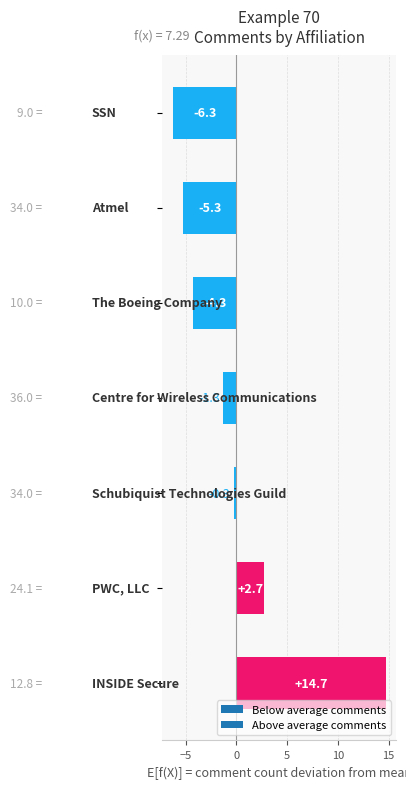

What is the difference between the second highest and second lowest values?

8.0